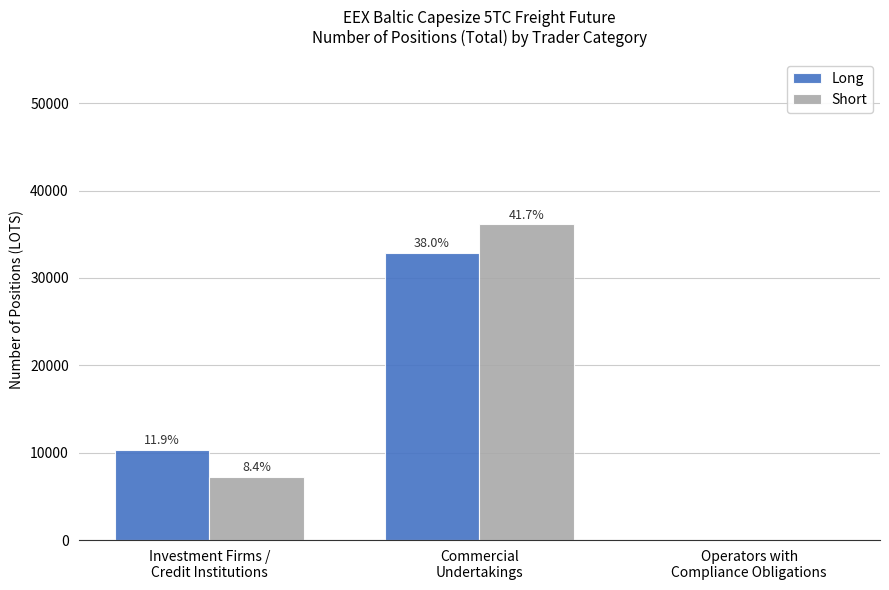

Rank the series by their average value, from highest to lowest.

Short, Long